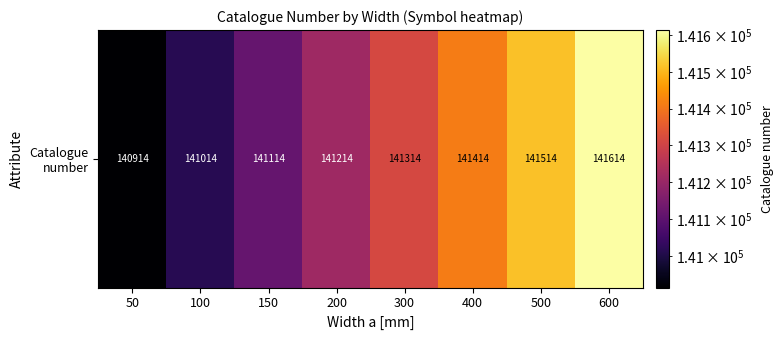

Which label corresponds to the largest value in the chart?

600